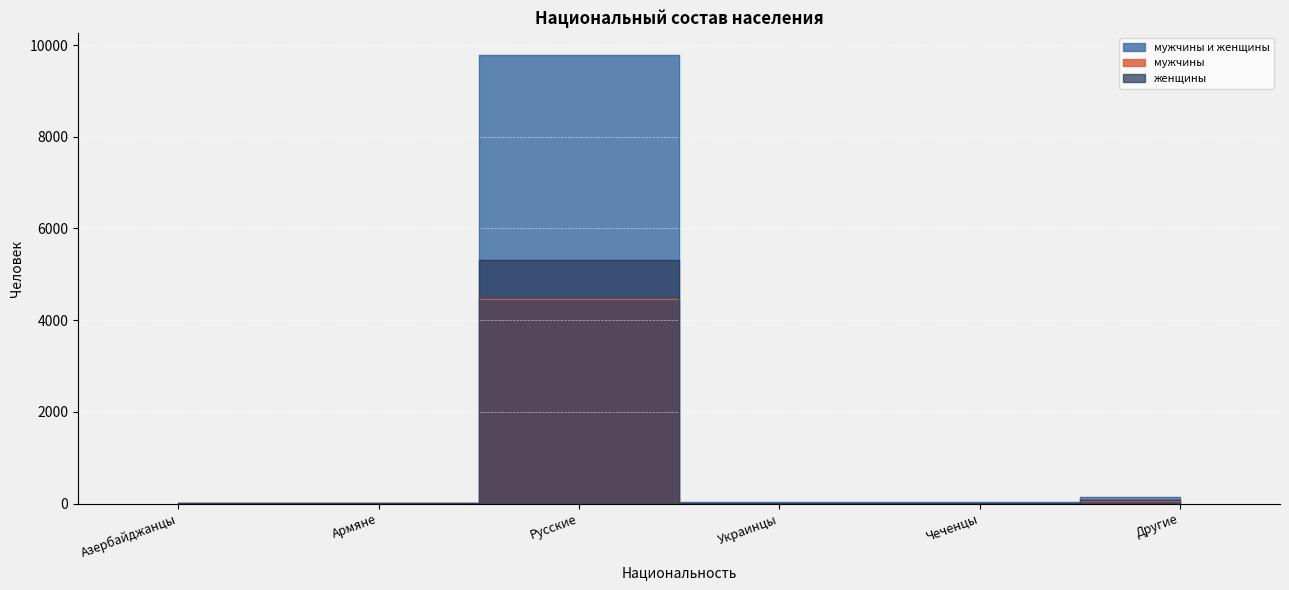

What is the value of the мужчины point at the 6th from the left?

67